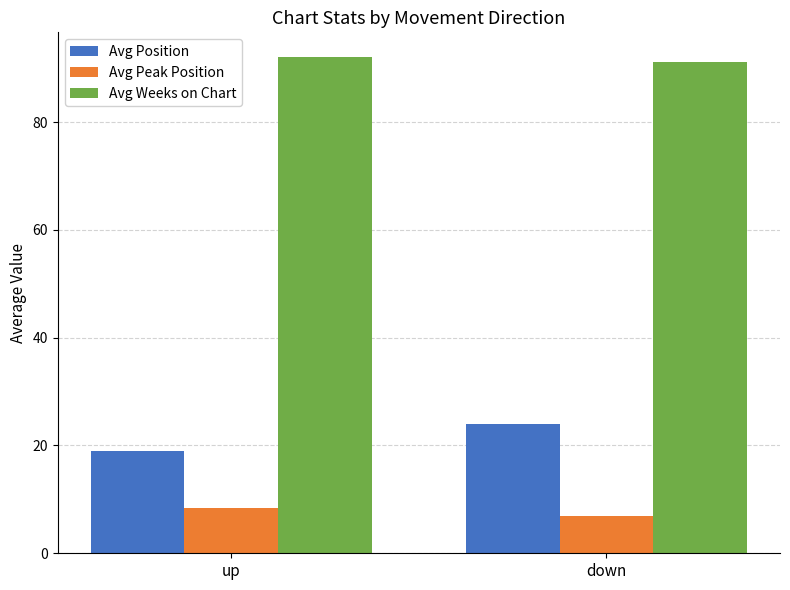

Which category has the highest value across all series?

up